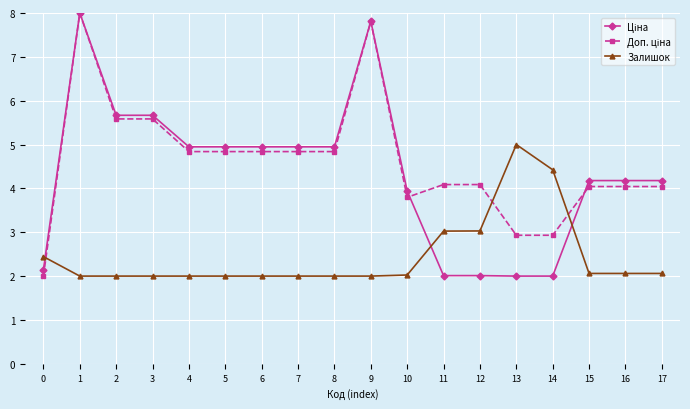

What is the total value across all series at 0?

6.6